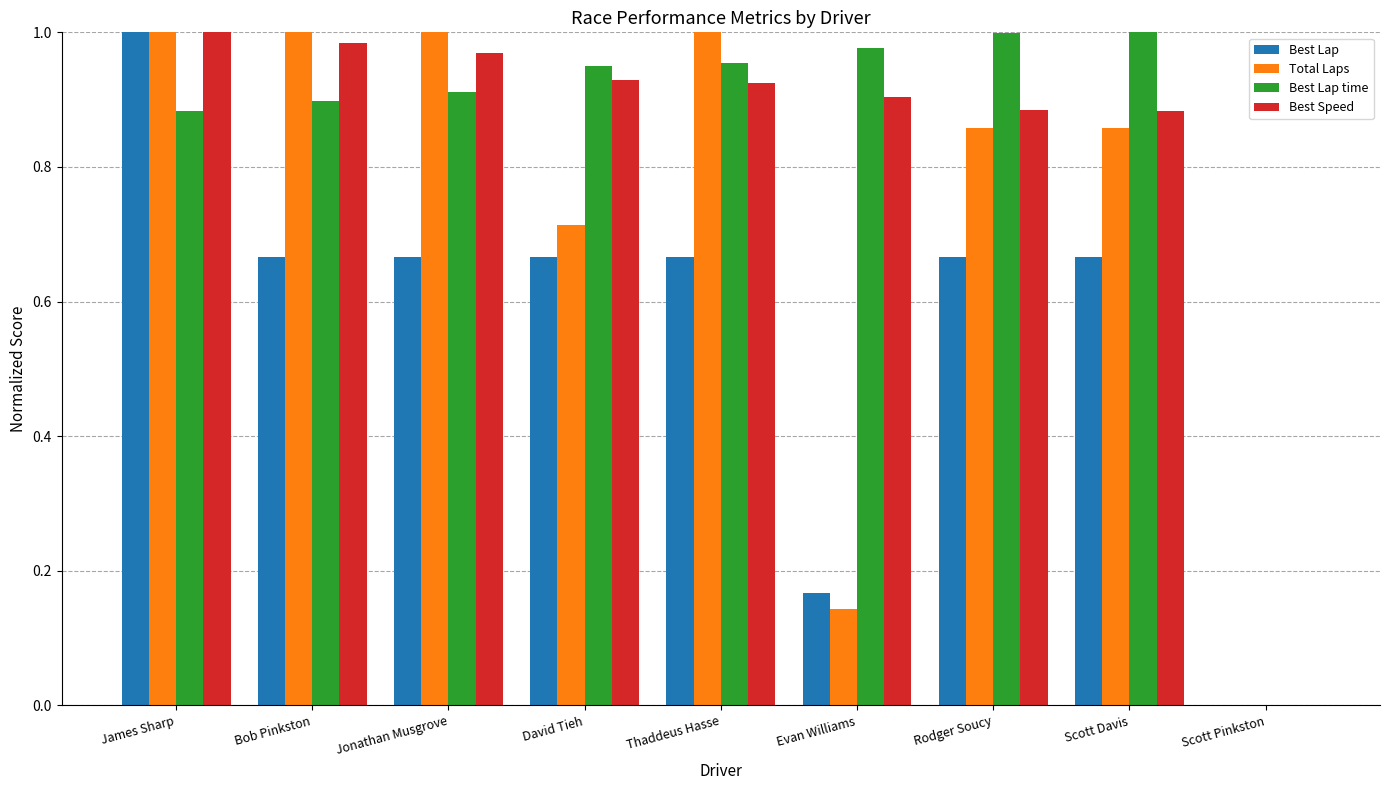

What is the total value across all series at Thaddeus Hasse?

3.5